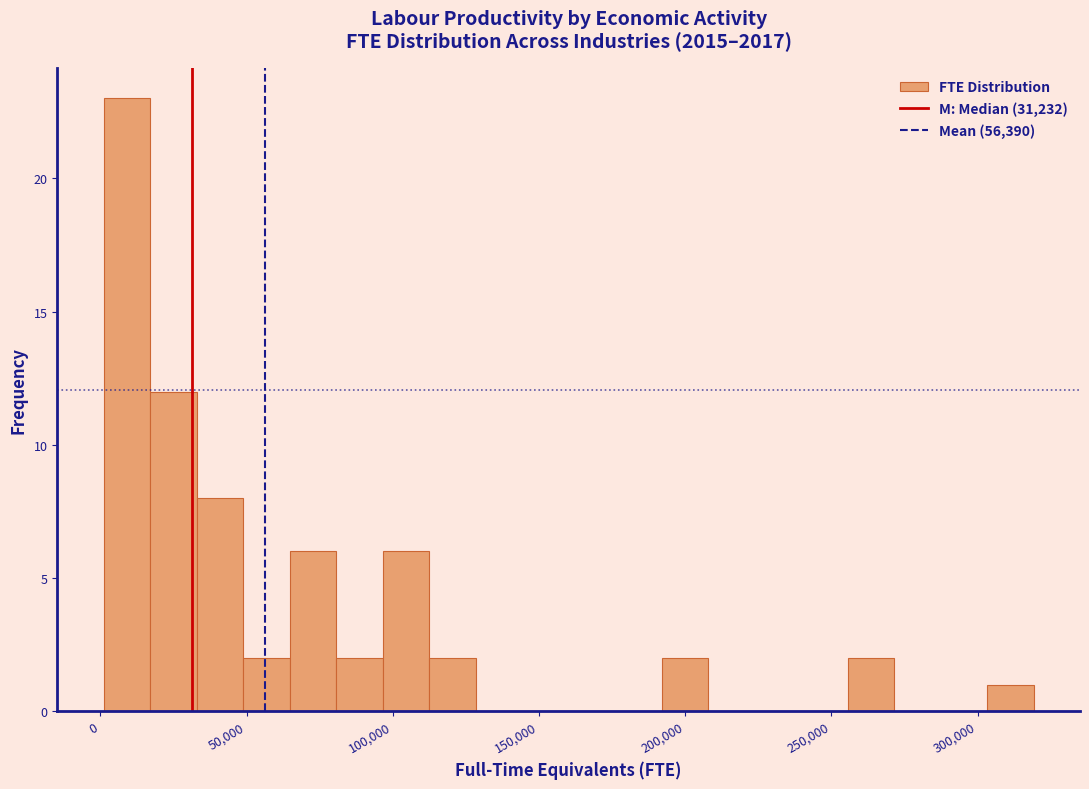

Read against the x-axis, roughly where is the centre of the tallest bar?

10000